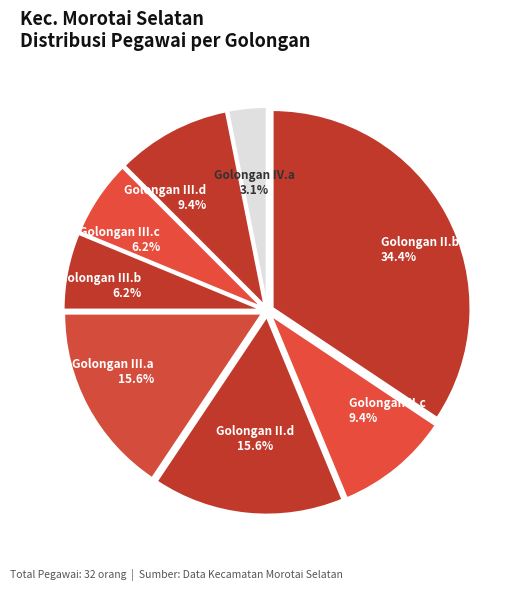

To the nearest percent, what is the difference between the largest and smallest slice percentages?

31%